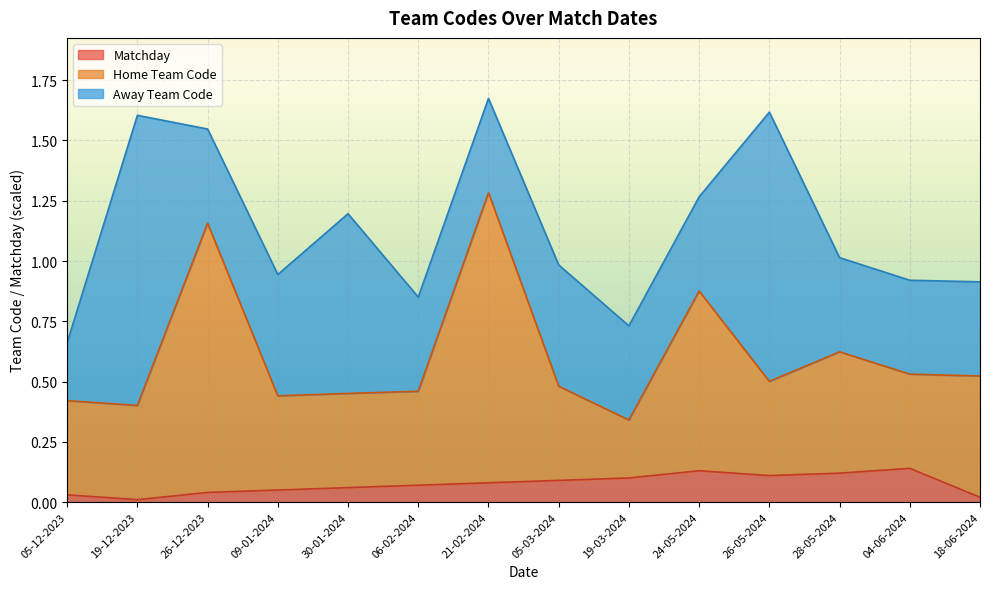

True or false: Matchday has more than 0 points higher than both neighbors.

True